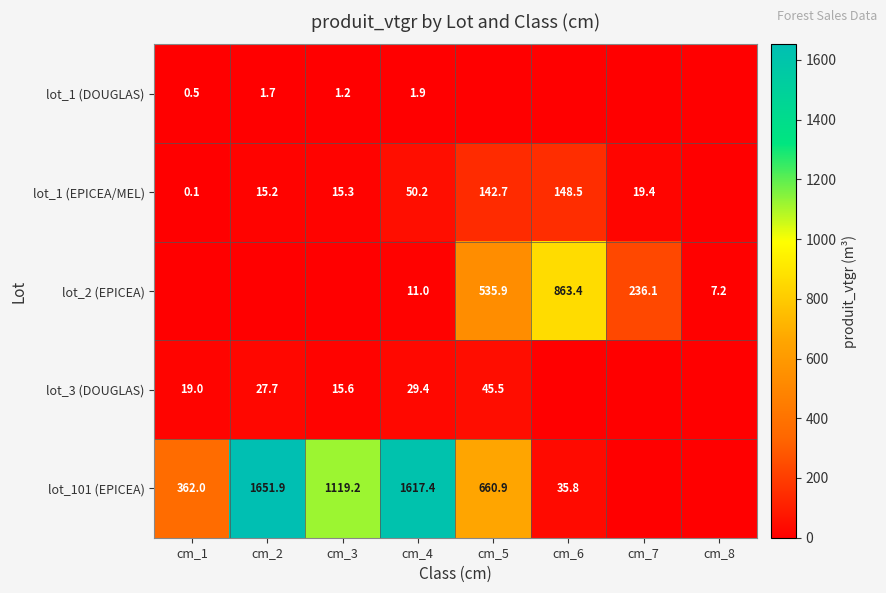

What is the difference between the lot_1 (EPICEA/MEL) values at cm_4 and cm_3?

34.9